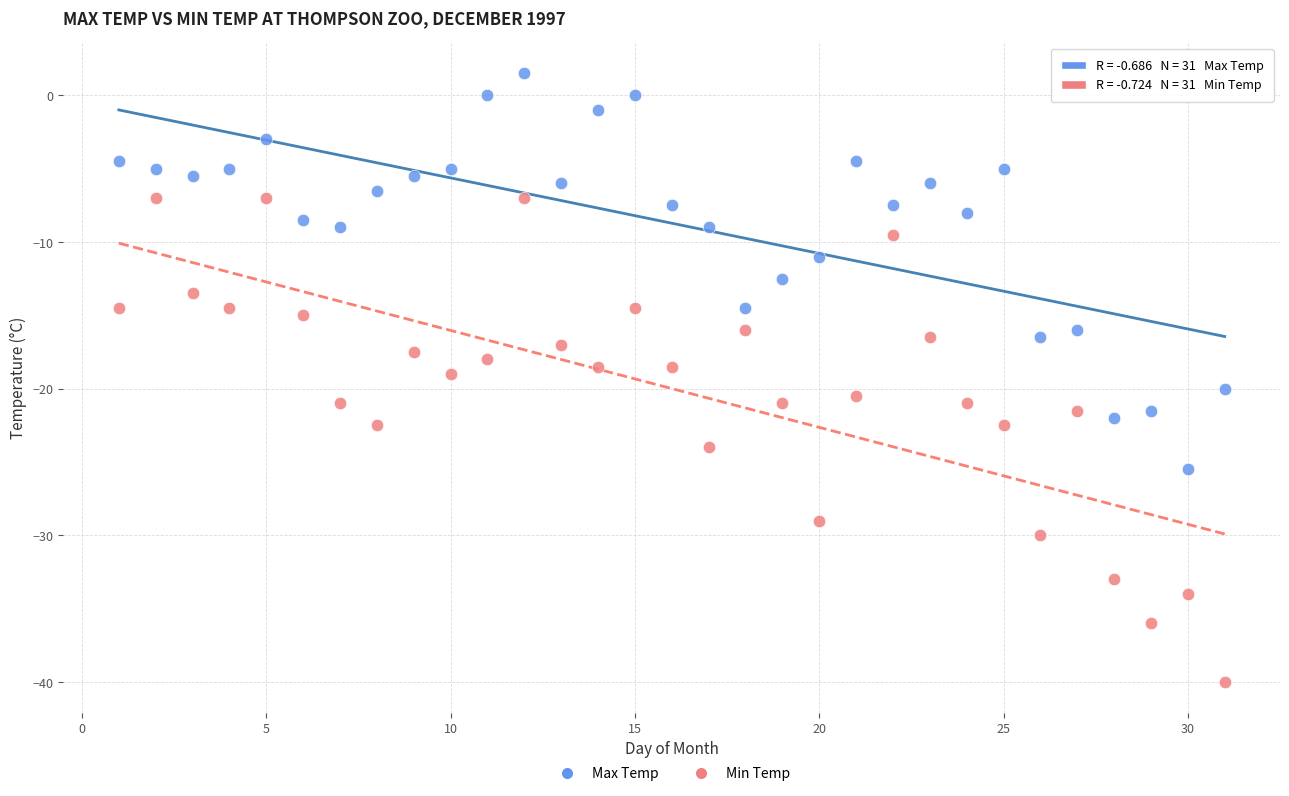

Across all data points, what is the range of Y values (max minus min)?

41.5